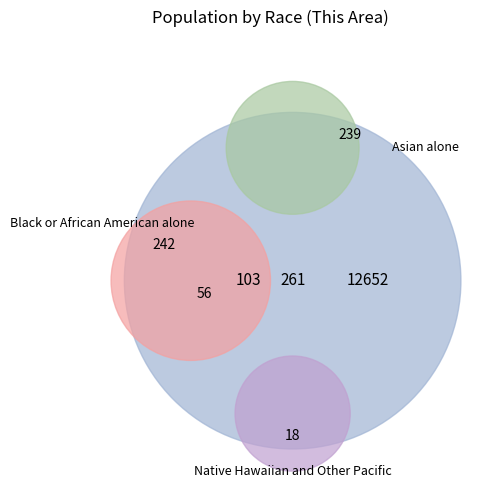

Count the number of slices in the pie.

7